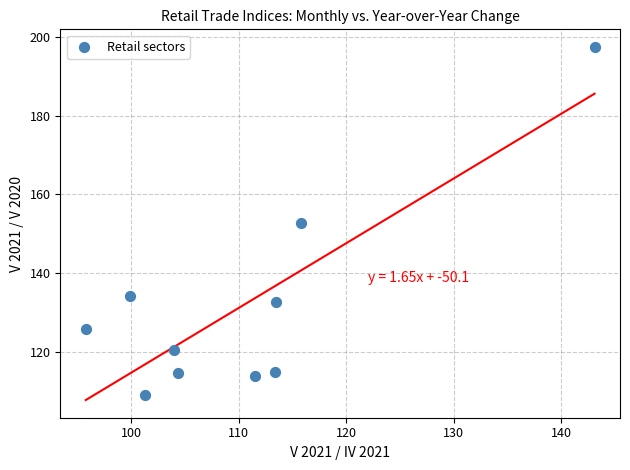

What is the range of Y values (max minus min)?

88.5